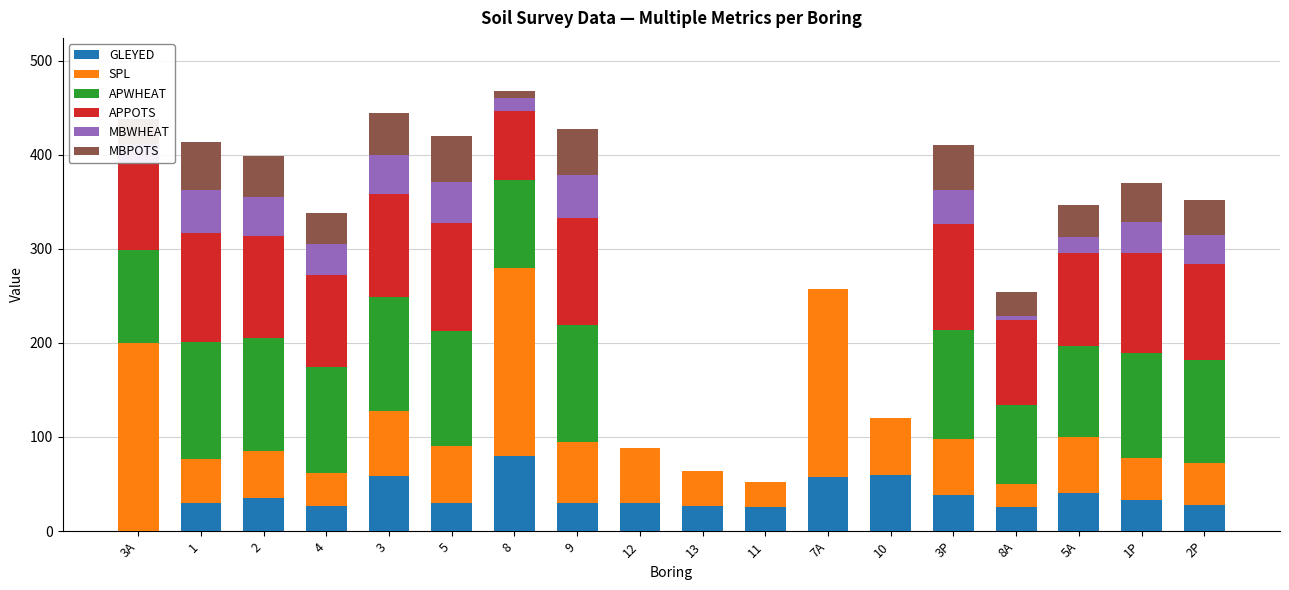

What is the highest value of the GLEYED series?

80